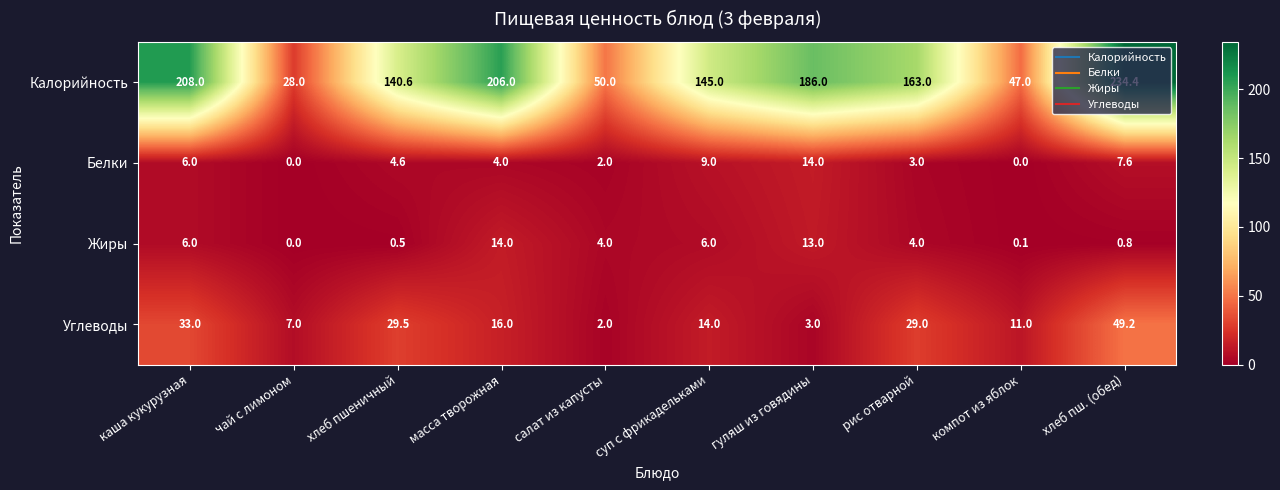

Read the Углеводы value at рис отварной.

29.0